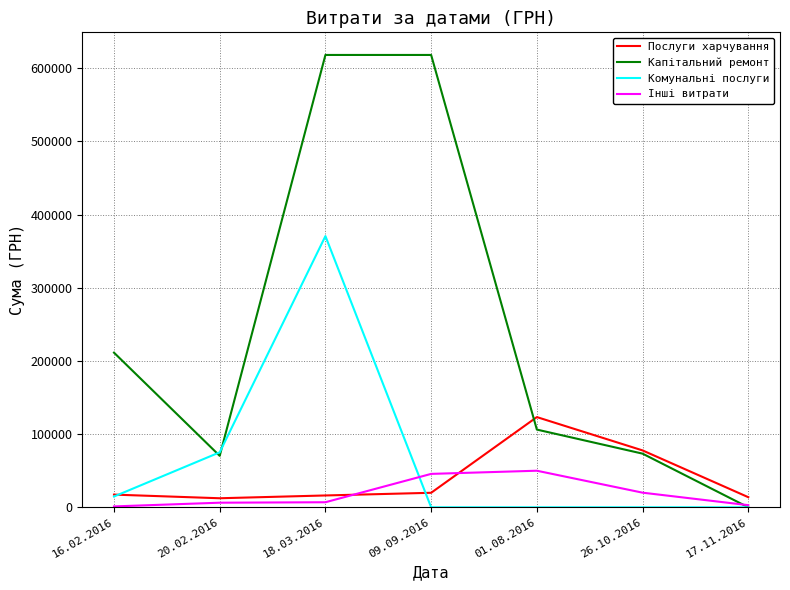

True or false: Послуги харчування and Капітальний ремонт intersect in this chart.

True